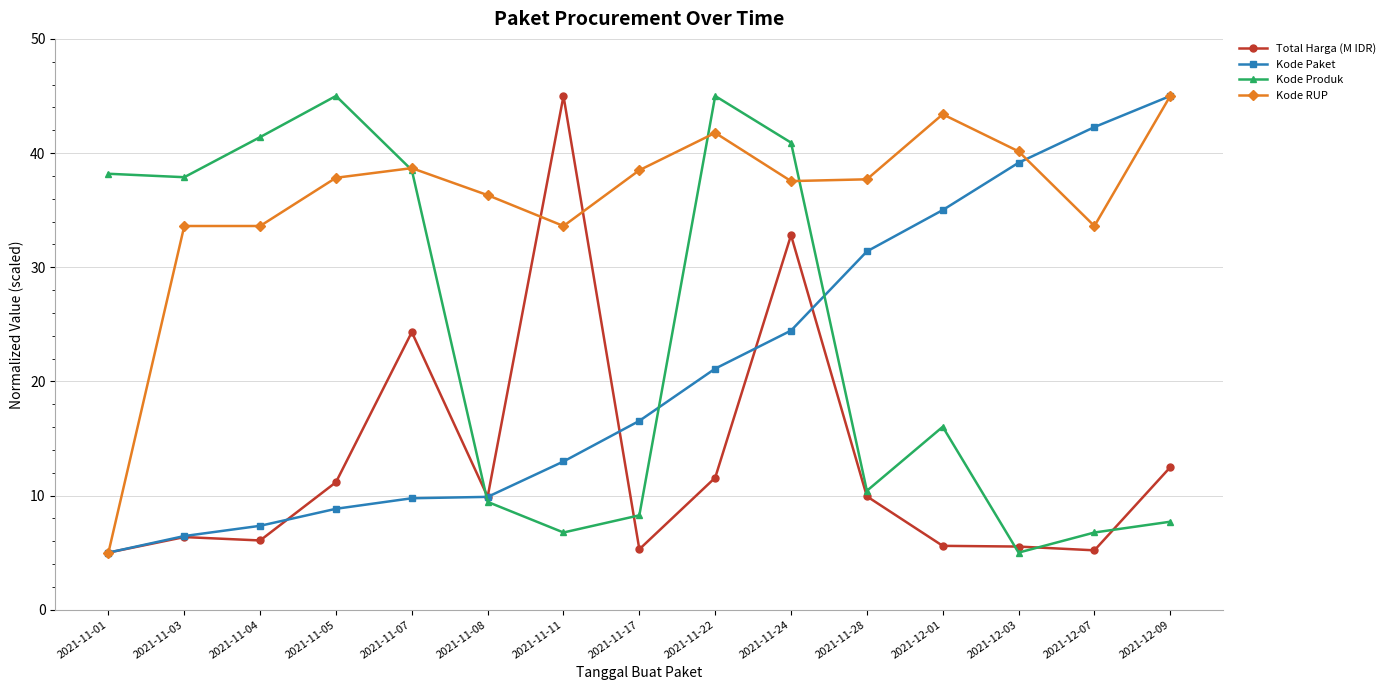

What is the spread (max minus min) of values at 2021-11-22?

33.4